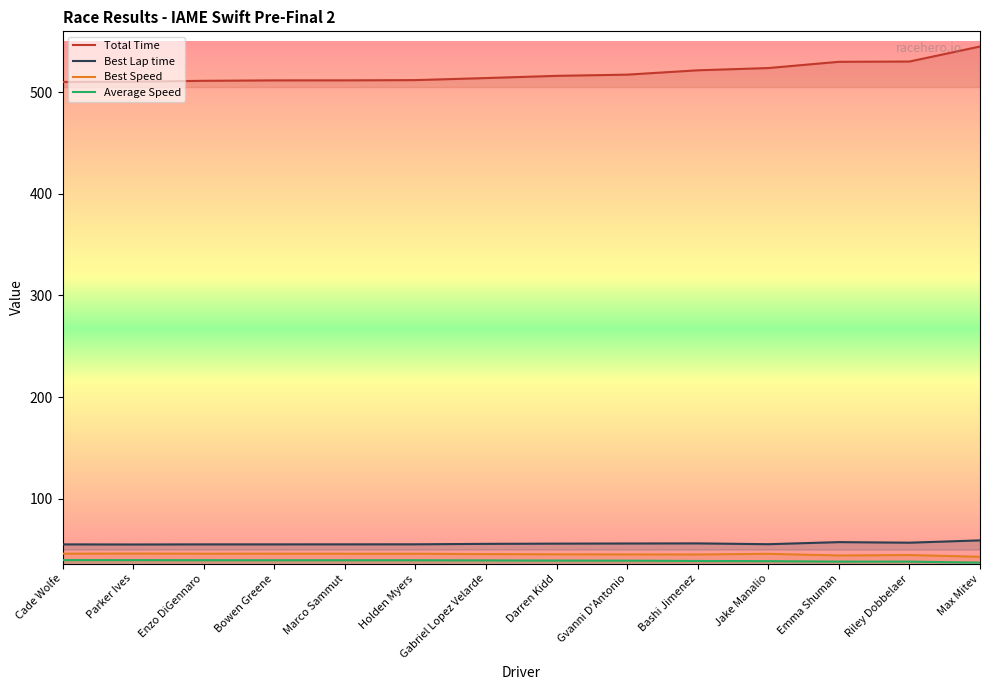

What is the value of the Best Lap time point at the 12th from the left?

57.2